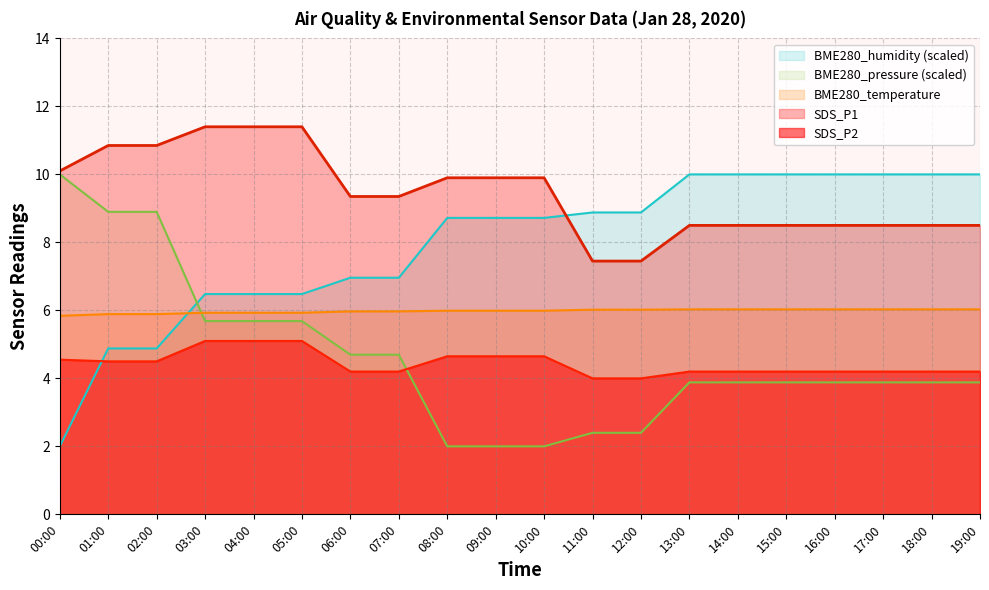

Is the value of BME280_pressure at 04:00 greater than the value of SDS_P1 at 05:00?

No